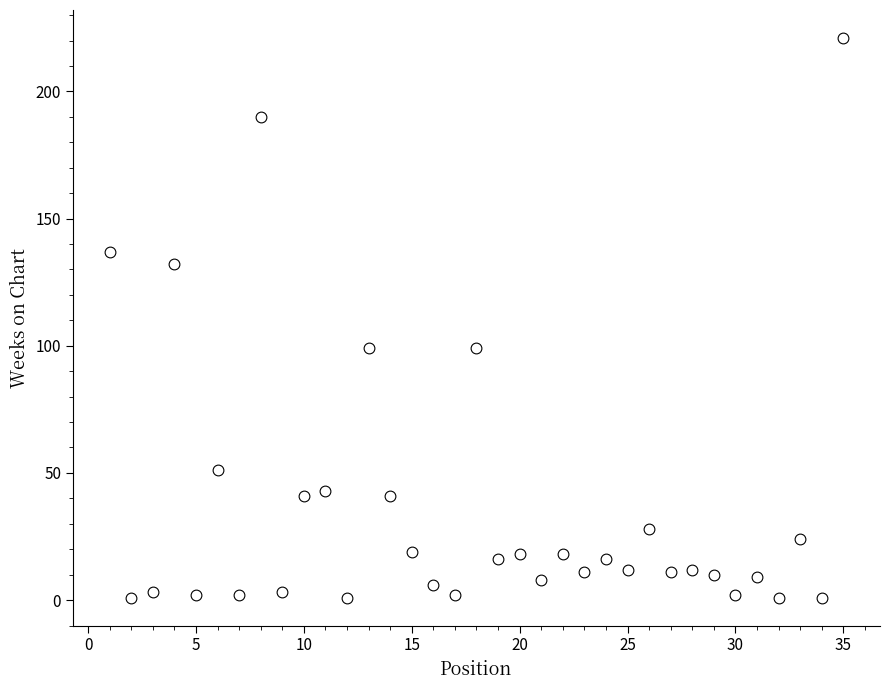

What is the range of Y values (max minus min)?

220